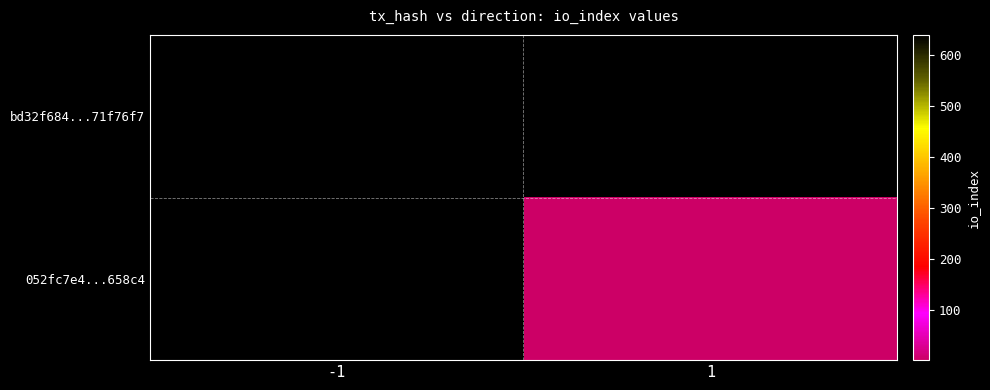

At which label is bd32f684...71f76f7 closest to 639?

-1